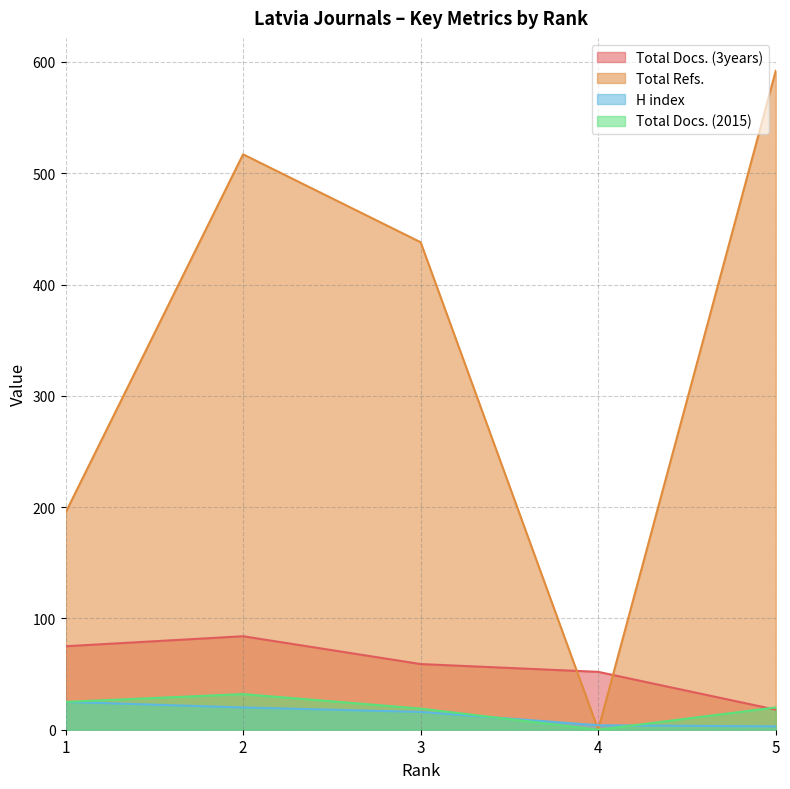

Where is the first local minimum for Total Docs. (2015)?

4